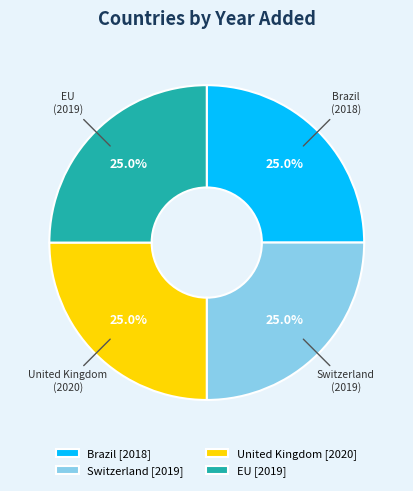

How many segments does this pie chart have?

4